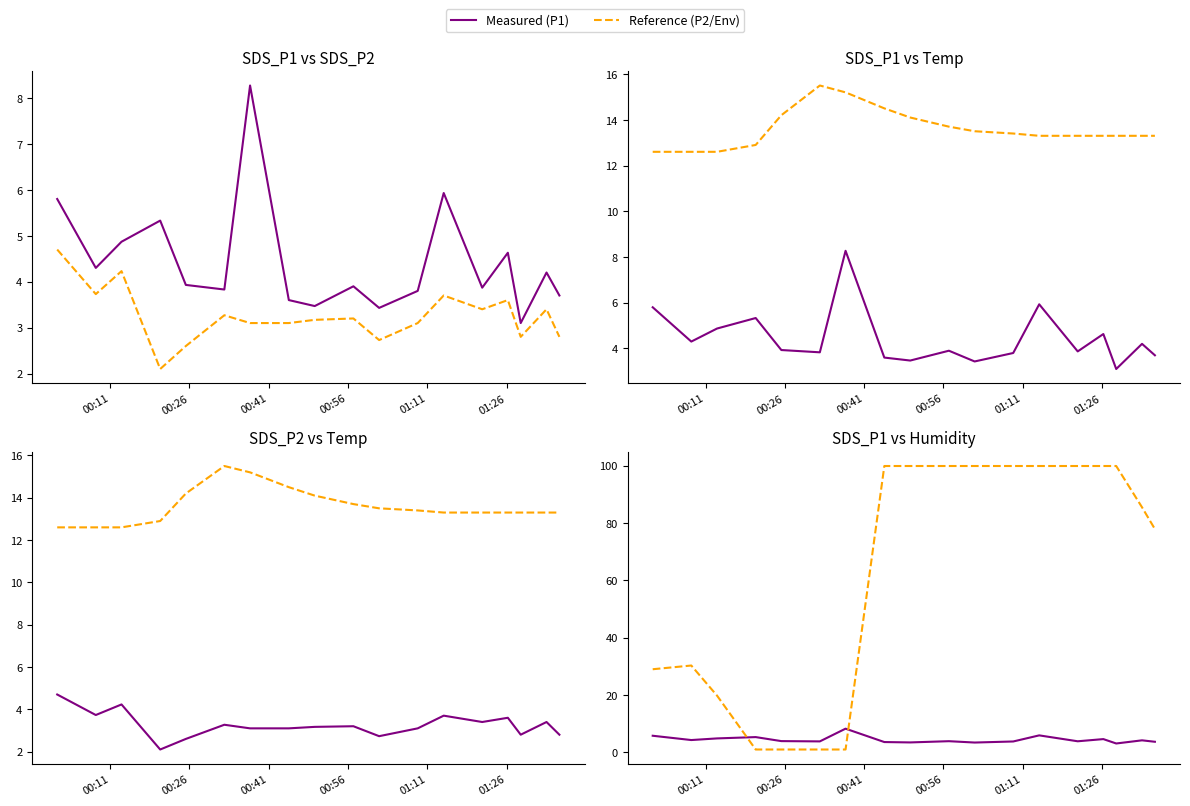

Which series has the largest total across all categories?

Humidity